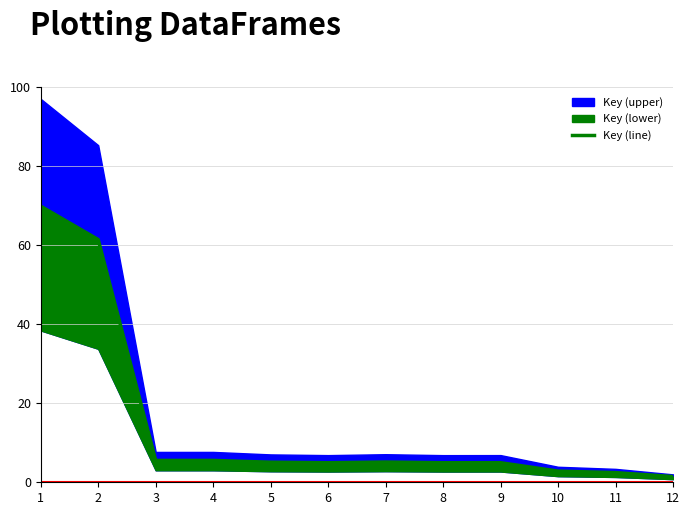

Approximately how many times larger is the value at 2 compared to 12?

42.6